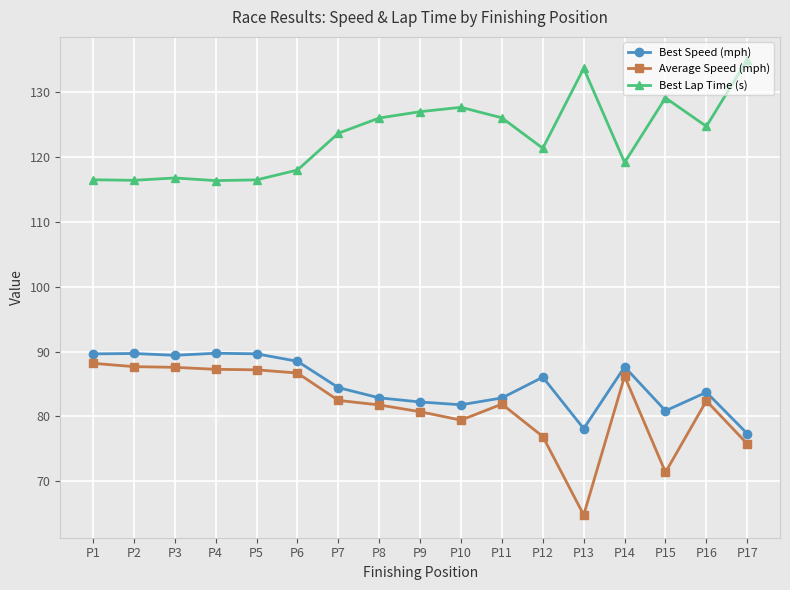

What is the average value of the Best Lap Time (s) series?

123.2